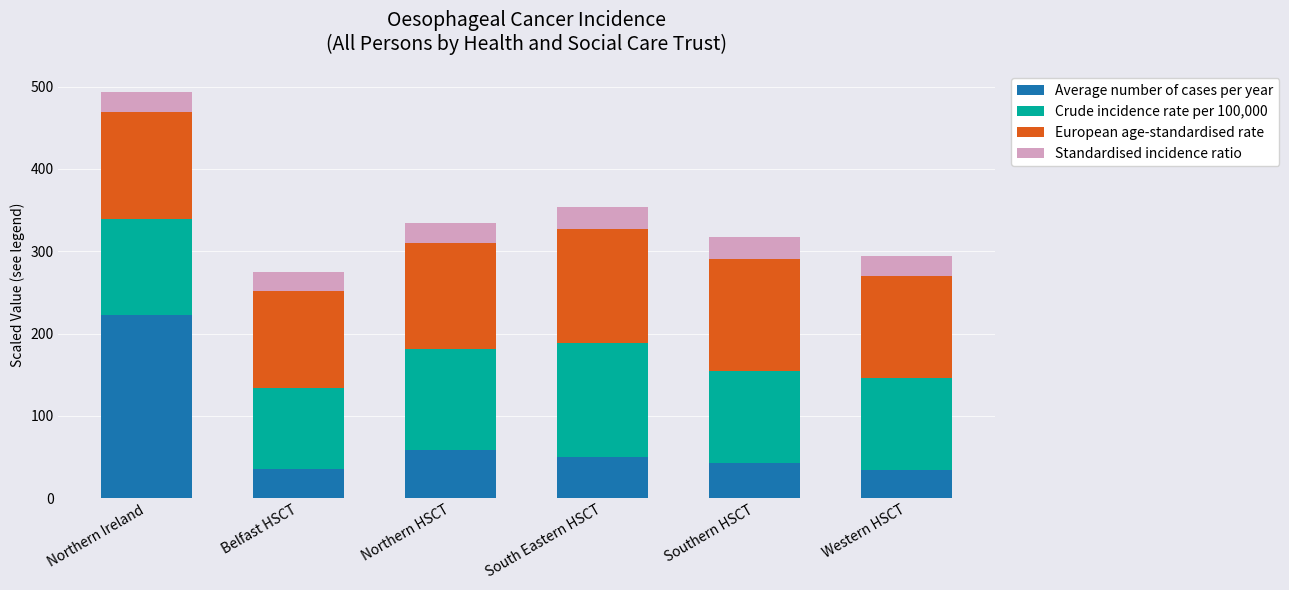

The Average number of cases per year series shows 36.0 at Belfast HSCT. True or false?

True